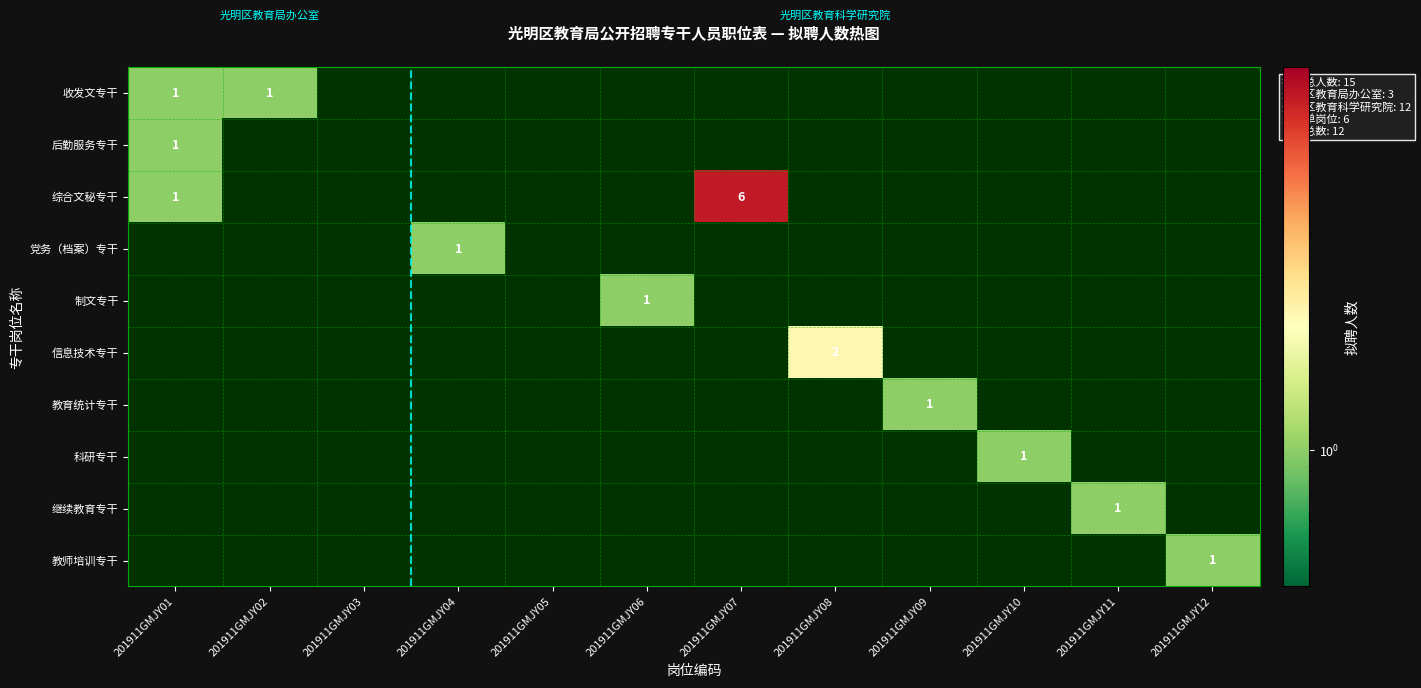

Rank the series at 201911GMJY04 from lowest to highest value.

收发文专干, 后勤服务专干, 综合文秘专干, 党务（档案）专干, 制文专干, 信息技术专干, 教育统计专干, 科研专干, 继续教育专干, 教师培训专干